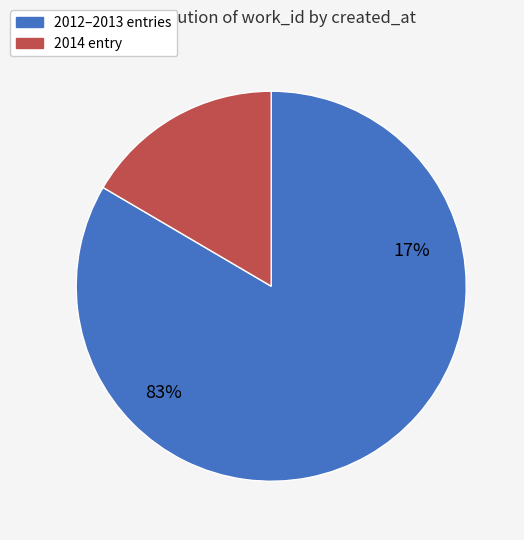

Does 2013-06-15 represent more than half of the total?

No